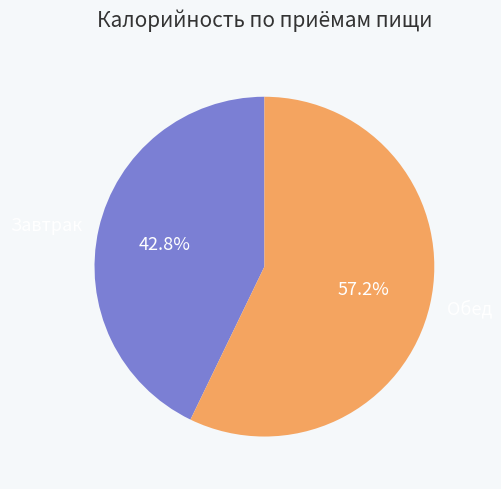

To the nearest percent, what percentage of the pie is Завтрак?

43%